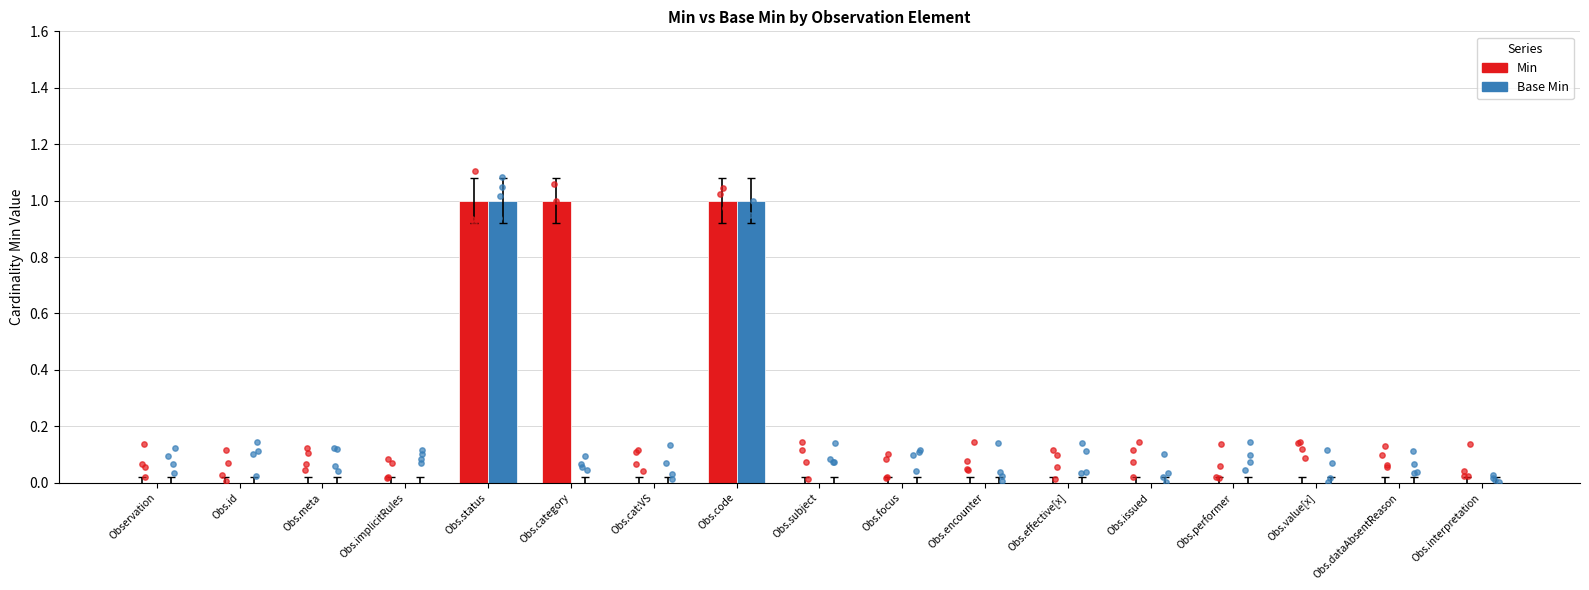

Is the value of Min at Obs.interpretation greater than the value of Base Min at Obs.performer?

No